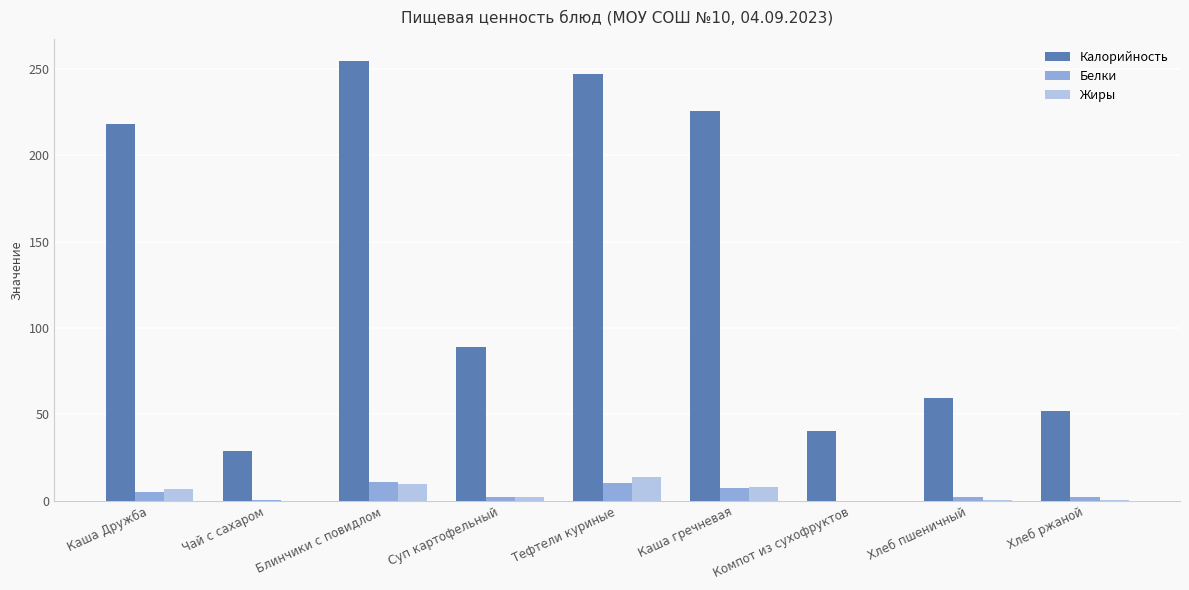

Are the bars horizontal?

No